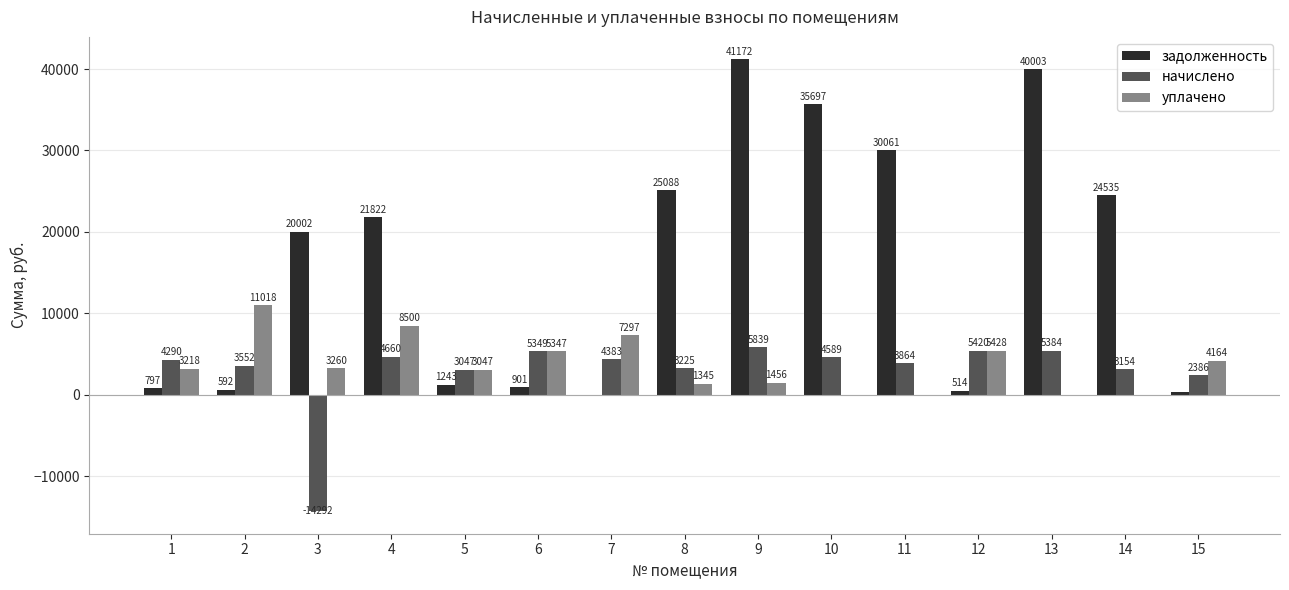

What is the sum of all начислено values?

44855.4